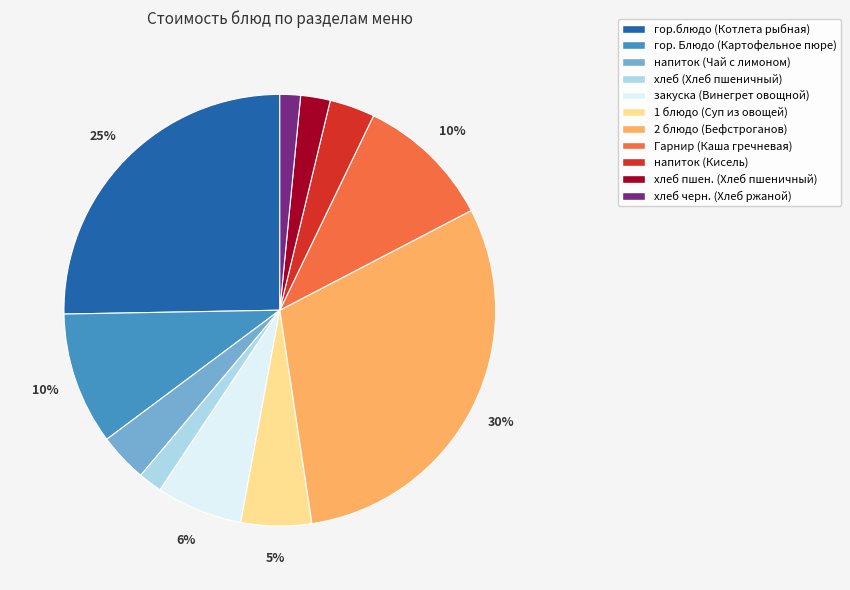

The напиток (Чай с лимоном) slice represents 4% of the pie. True or false?

True